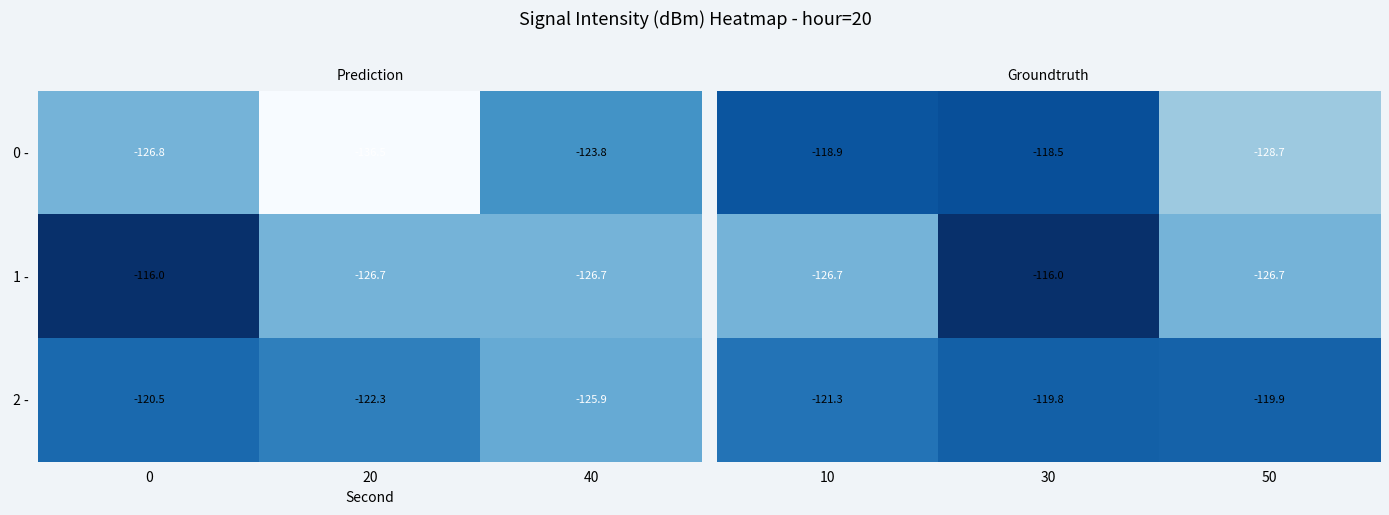

How many series are shown in this chart?

3